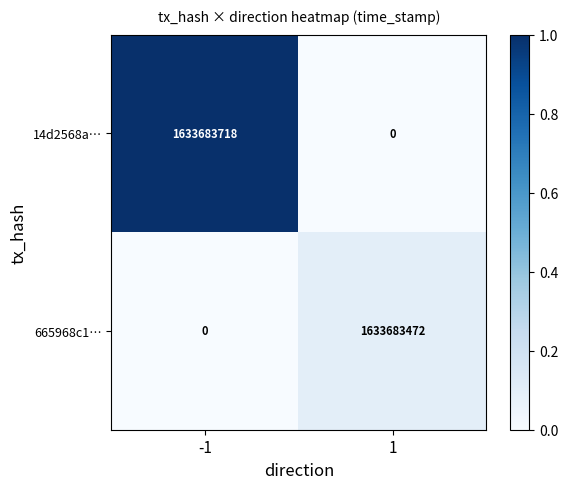

The 14d2568a… series shows 999580283 at 1. True or false?

False